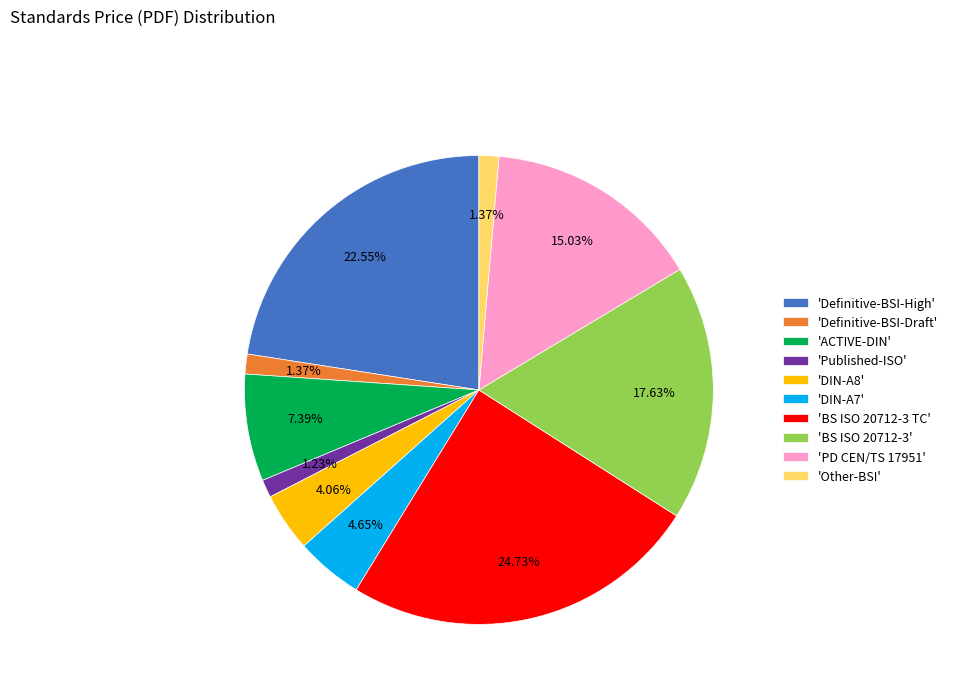

Is there a majority slice in this chart?

No